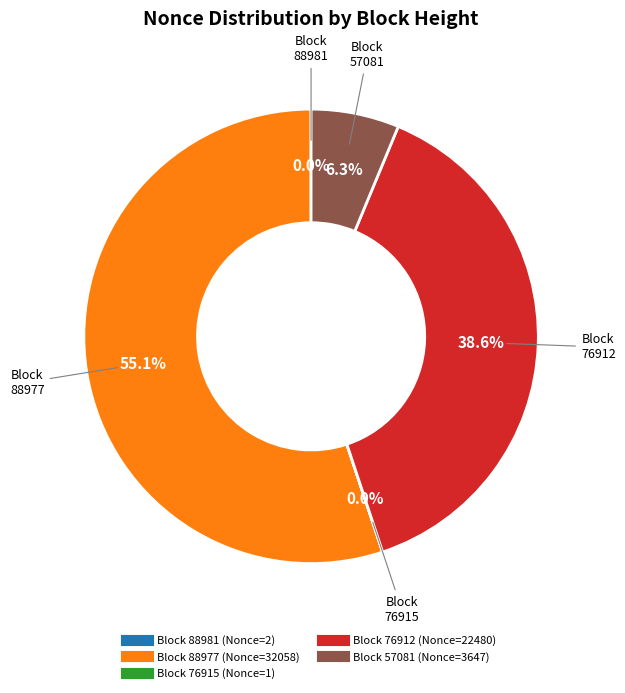

Does any single category account for the majority?

Yes